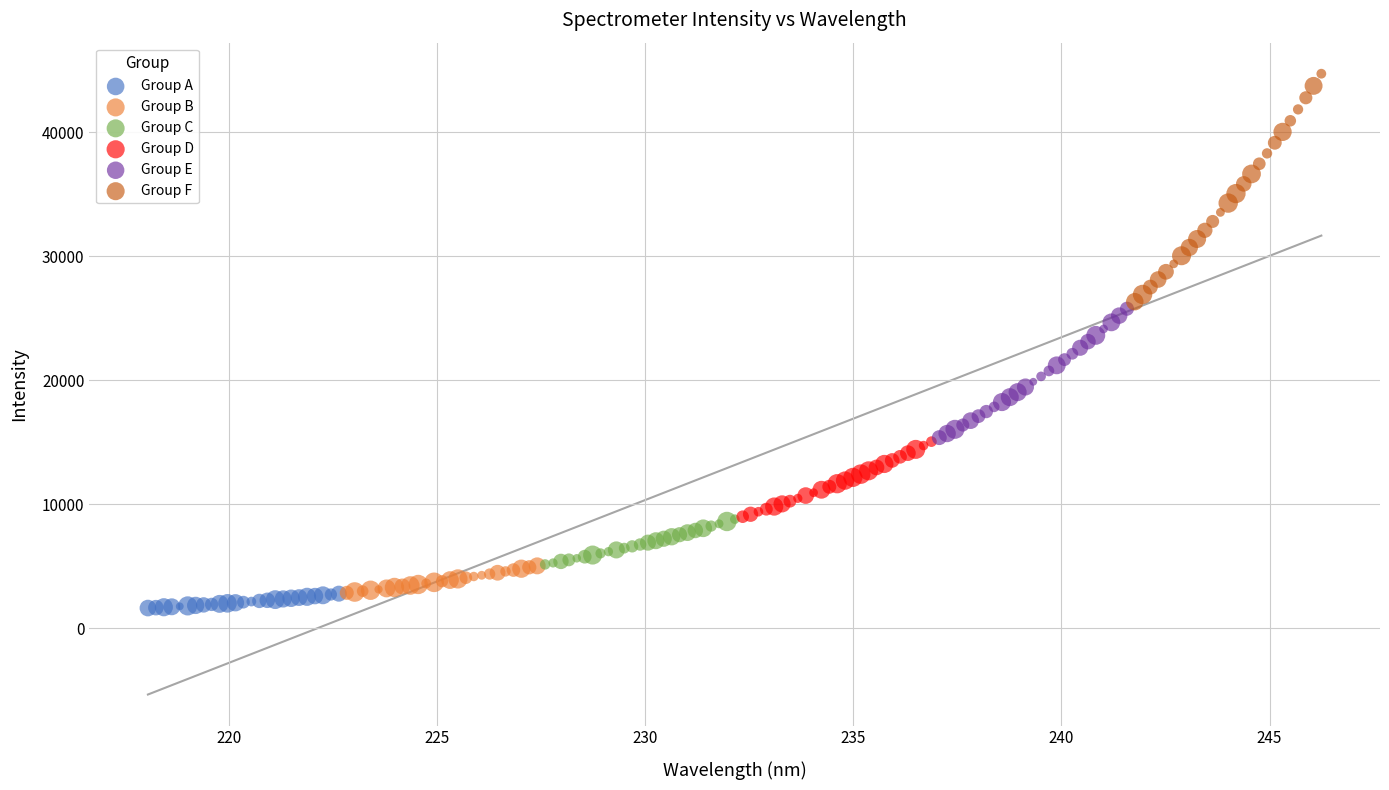

Which series contains the highest Y value?

Group F